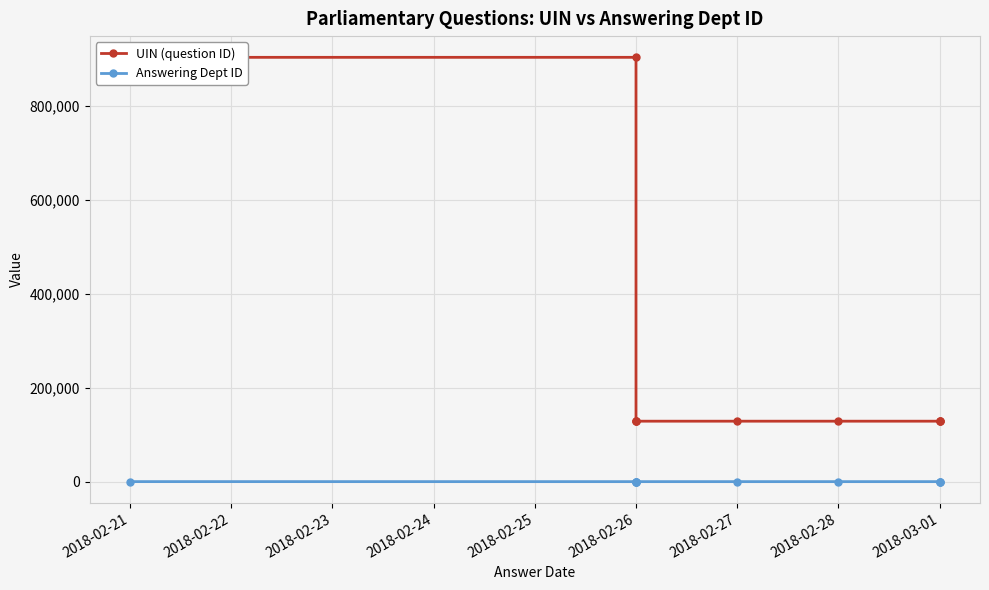

What are all the series names shown in the legend?

UIN (question ID), Answering Dept ID